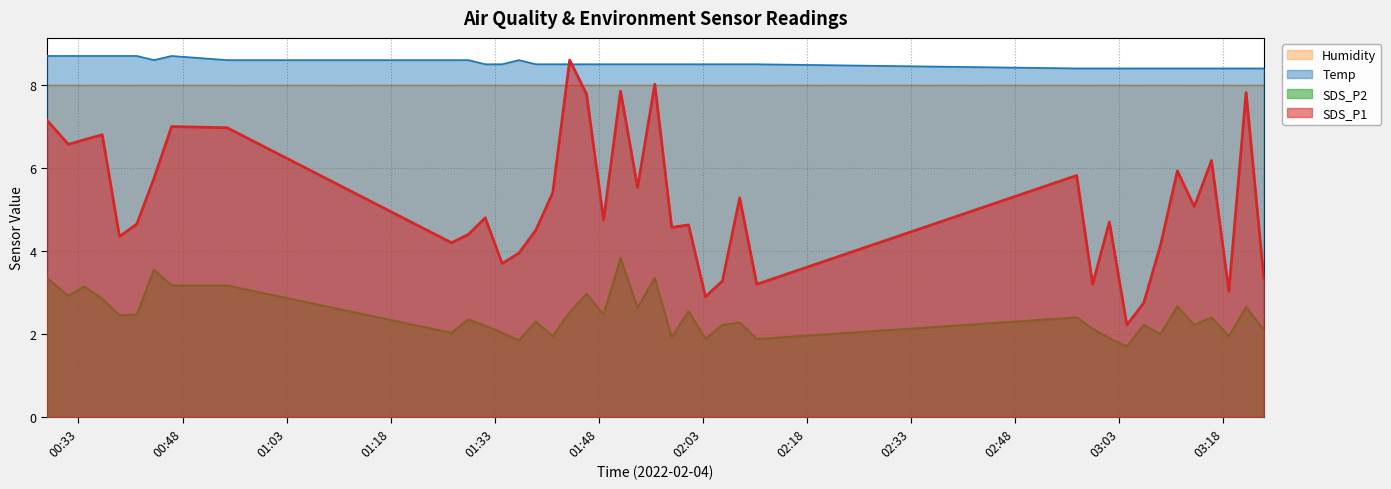

What is the minimum value shown in the chart?

1.7